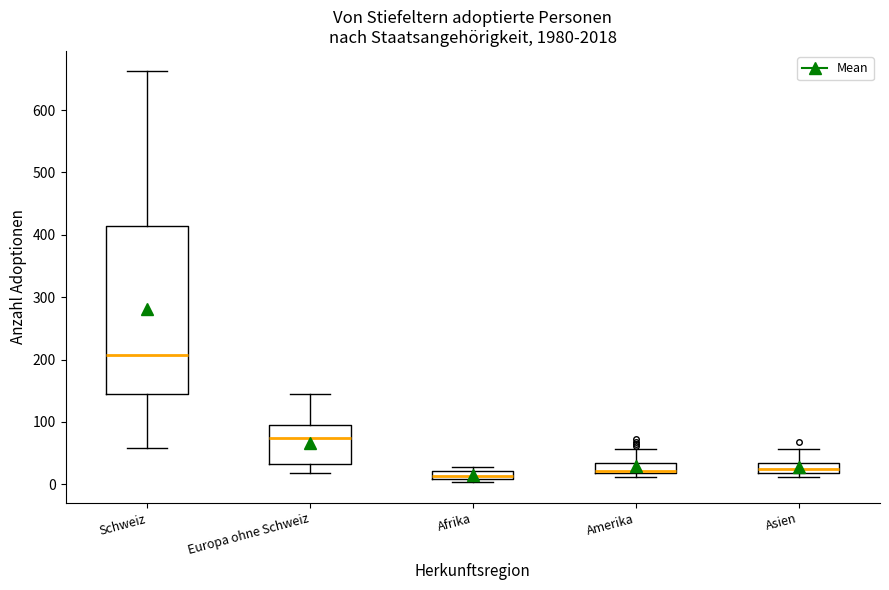

Which box's median line is the highest?

Schweiz